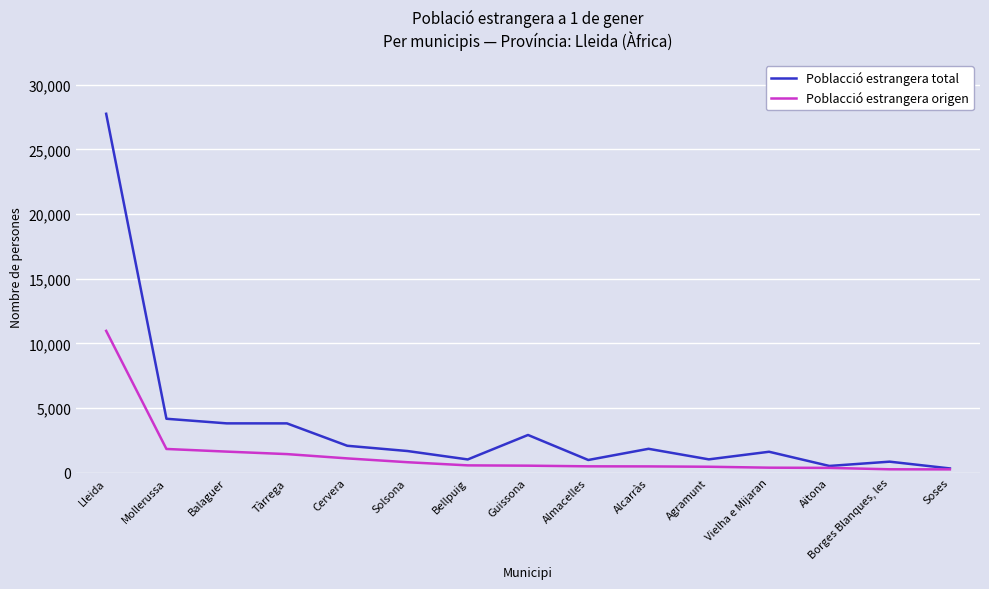

What value does the Poblacció estrangera origen series have at Borges Blanques, les, to the nearest 50?

250